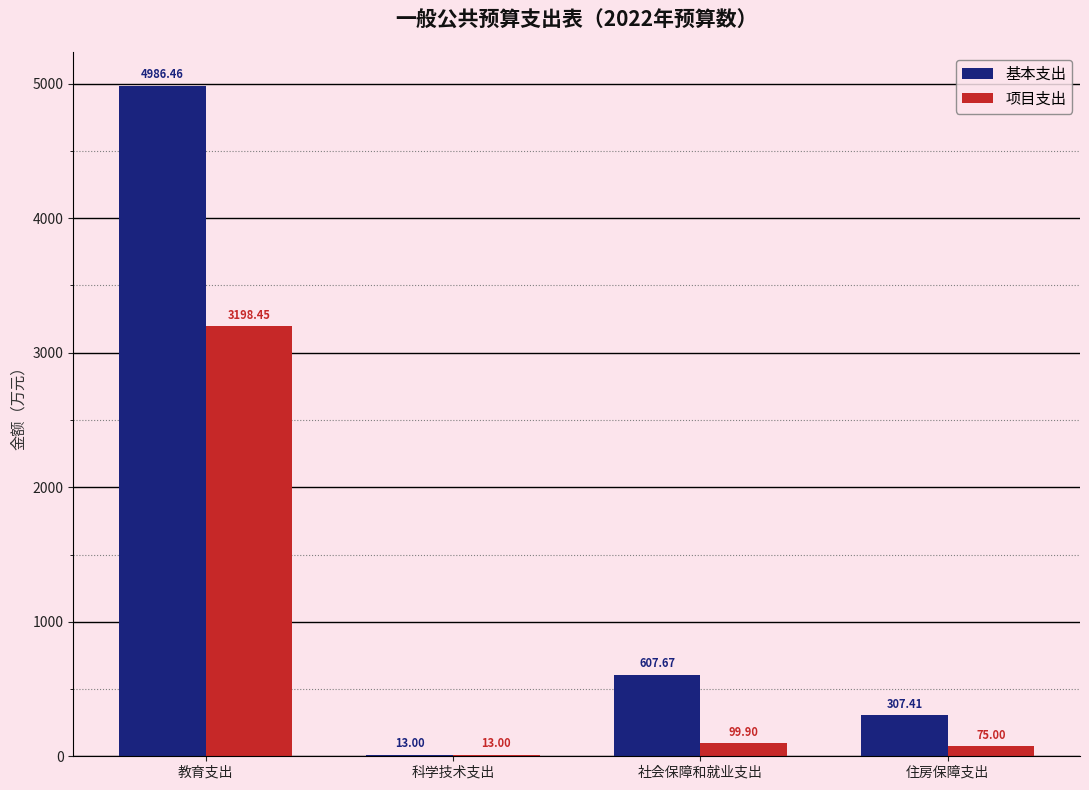

Is the value of 基本支出 at 教育支出 greater than the value of 项目支出 at 住房保障支出?

Yes